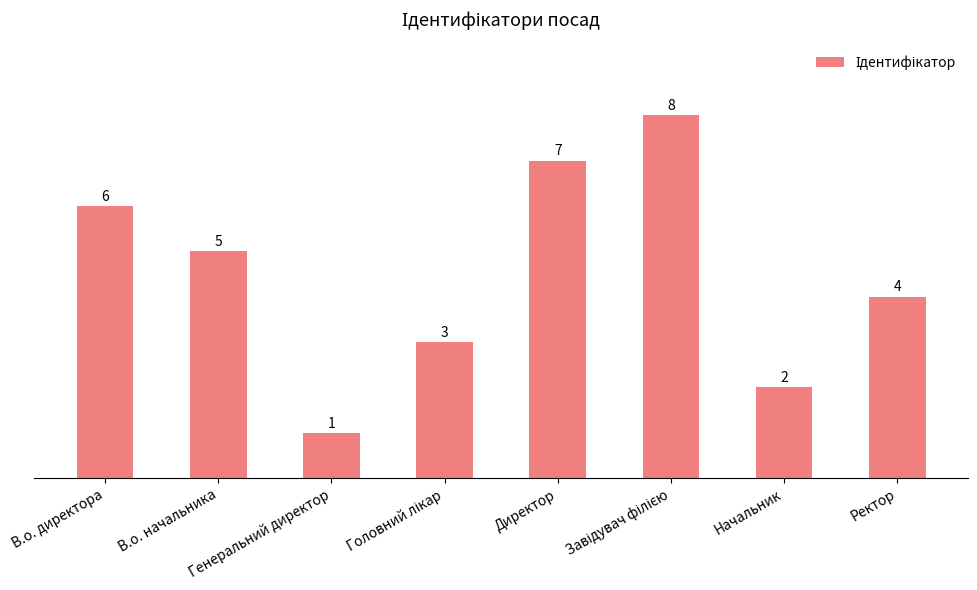

Is it true that the value at Начальник is 1?

False